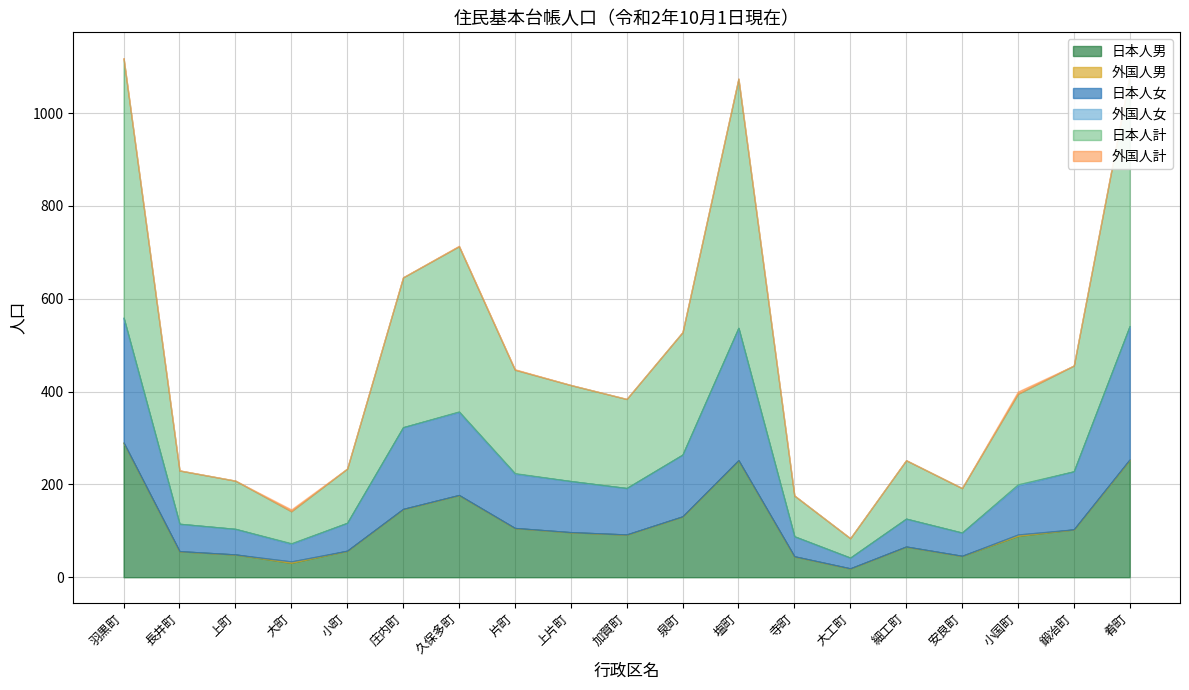

Rank the categories by 外国人計 value from lowest to highest.

羽黒町, 長井町, 上町, 小町, 庄内町, 上片町, 加賀町, 泉町, 塩町, 寺町, 大工町, 細工町, 安良町, 鍛冶町, 久保多町, 片町, 肴町, 大町, 小国町